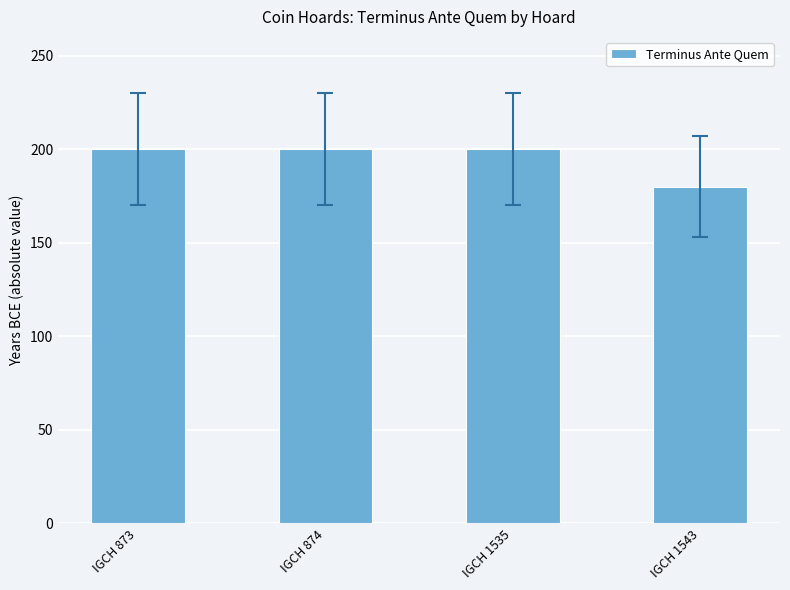

The chart shows a value of 73 at IGCH 1543. True or false?

False